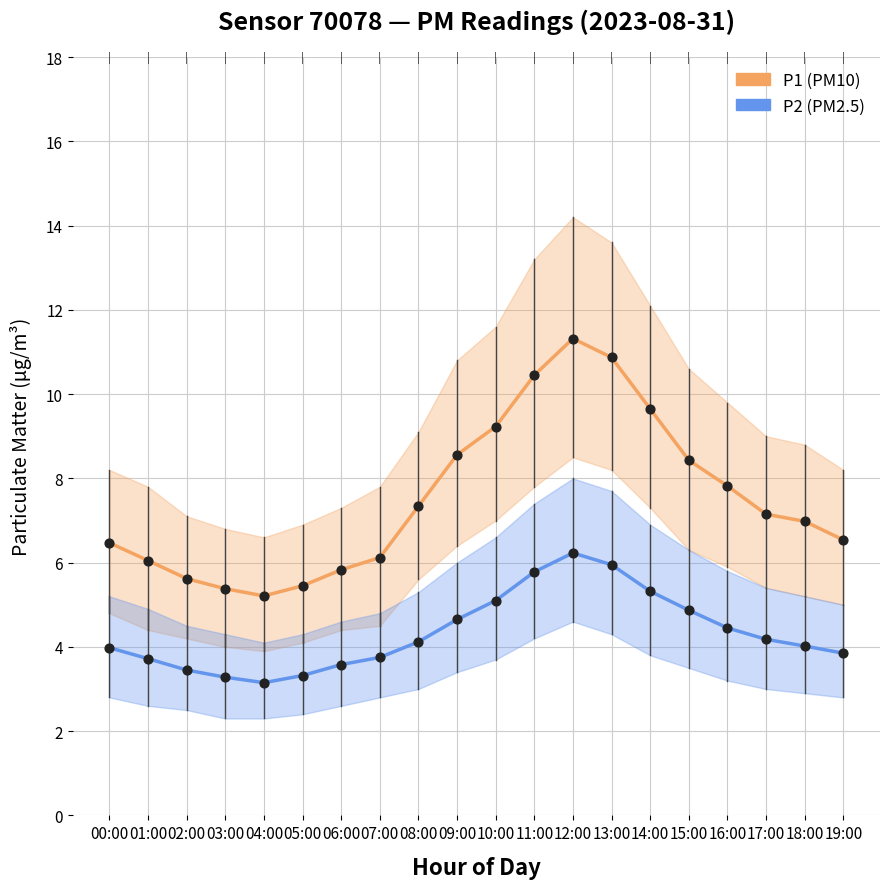

What are all the series names shown in the legend?

P1 (PM10), P2 (PM2.5)